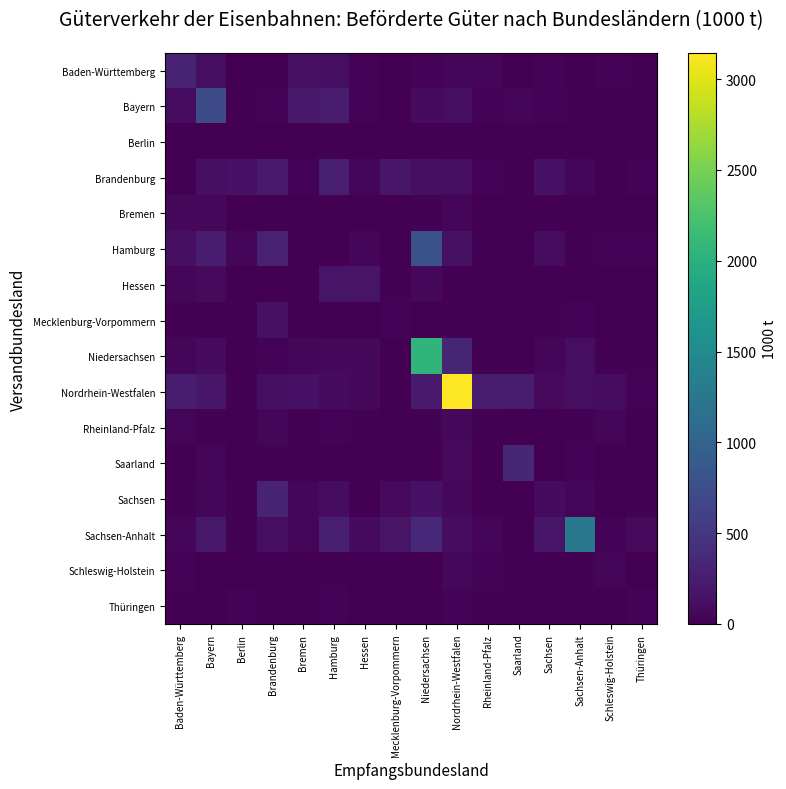

Between Thüringen and Hessen, which is larger?

Hessen